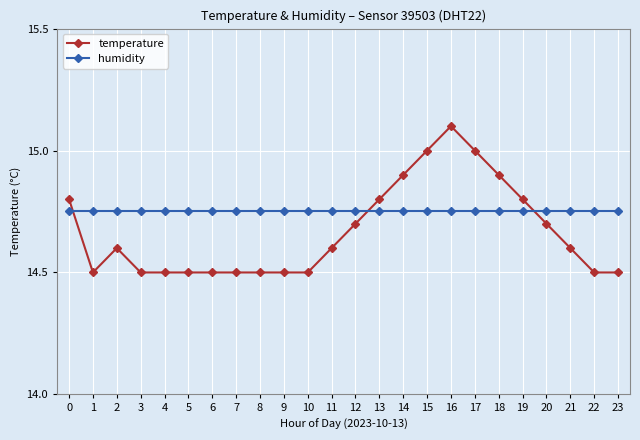

The humidity series shows 14.8 at 17. True or false?

True